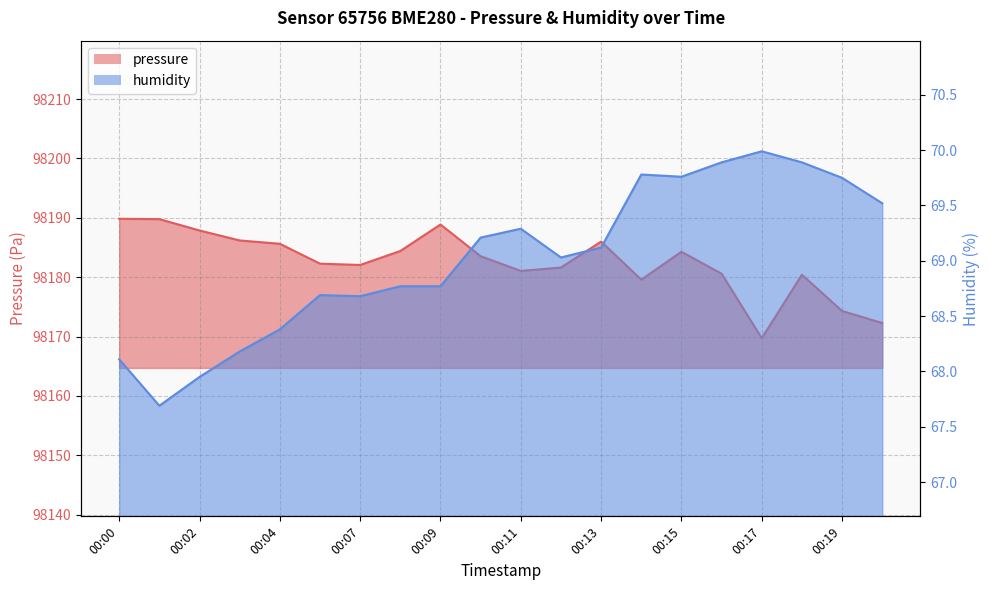

True or false: pressure and humidity cross at least once.

False